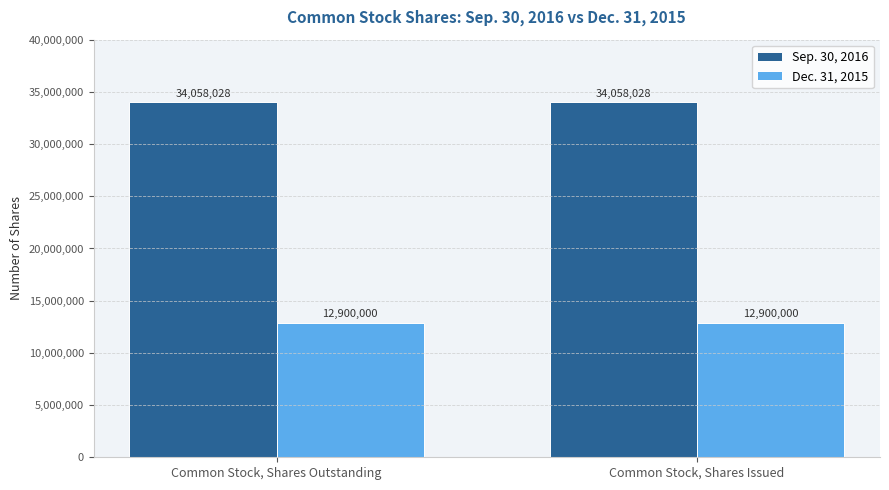

What is the label of the 2nd bar from the right?

Common Stock, Shares Outstanding